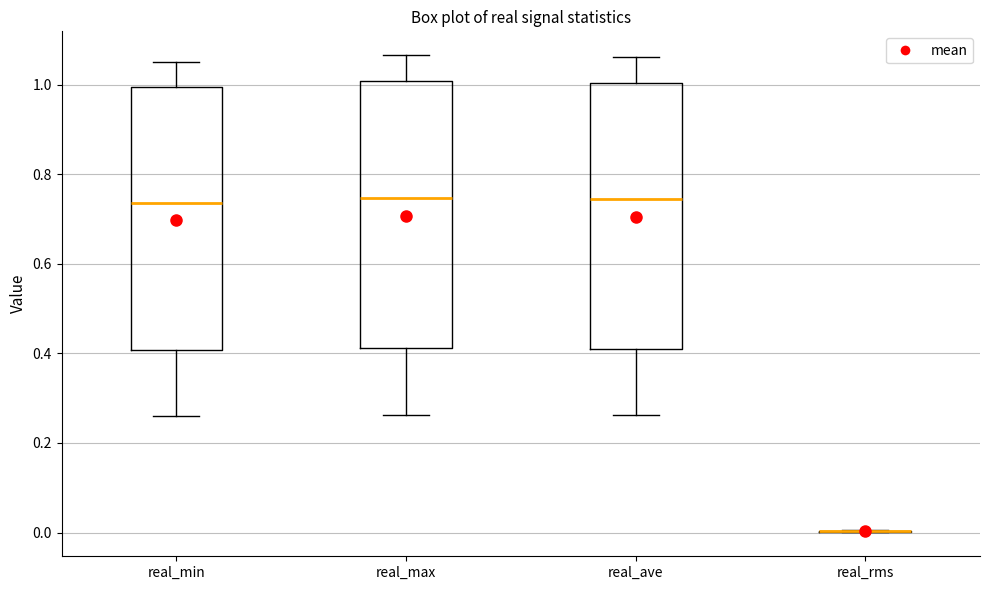

Reading left to right, read every box against the y-axis: the position of its median line, the range the box covers, and the ends of its whiskers. The values are not printed on the chart, so give them approximately, as read against the axis.

real_min: median 0.74, box 0.40 to 1.00, whiskers 0.26 to 1.04
real_max: median 0.74, box 0.42 to 1.00, whiskers 0.26 to 1.06
real_ave: median 0.74, box 0.42 to 1.00, whiskers 0.26 to 1.06
real_rms: box collapsed to a line at 0.00, whiskers 0.00 to 0.00